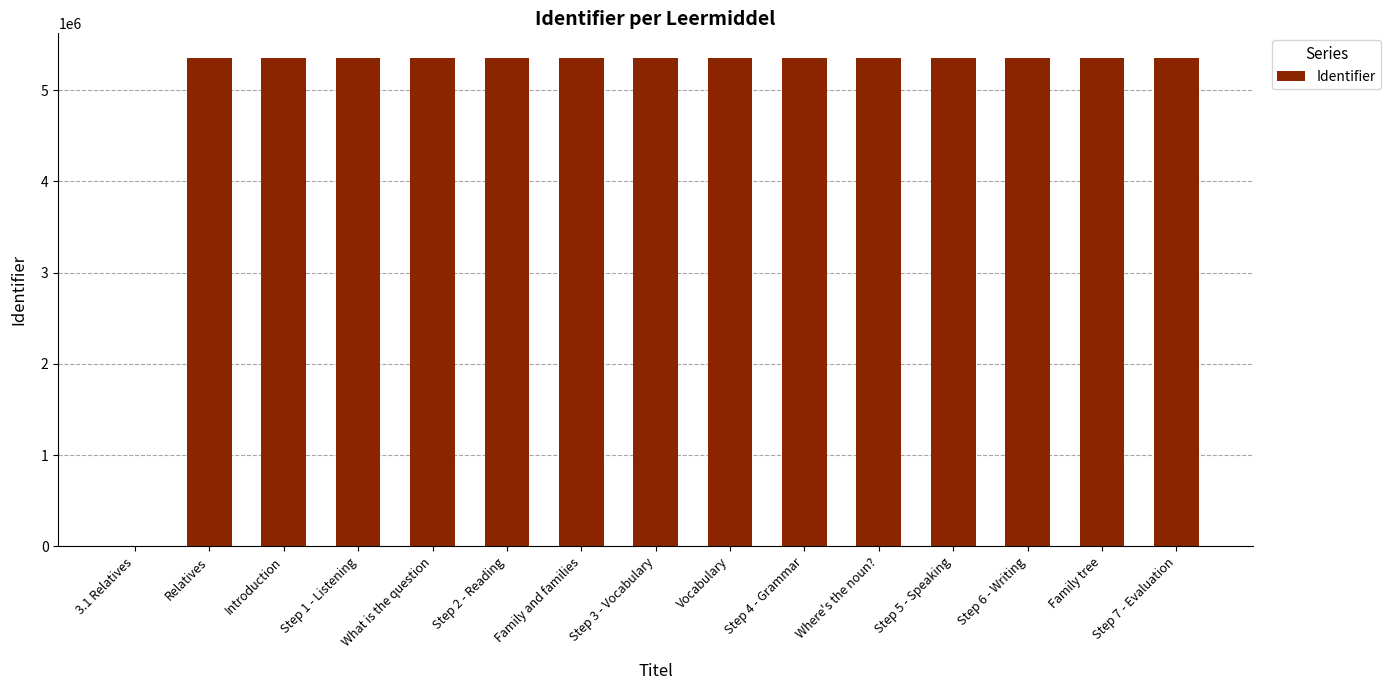

Is it true that the value at Step 3 - Vocabulary is 3134635?

False